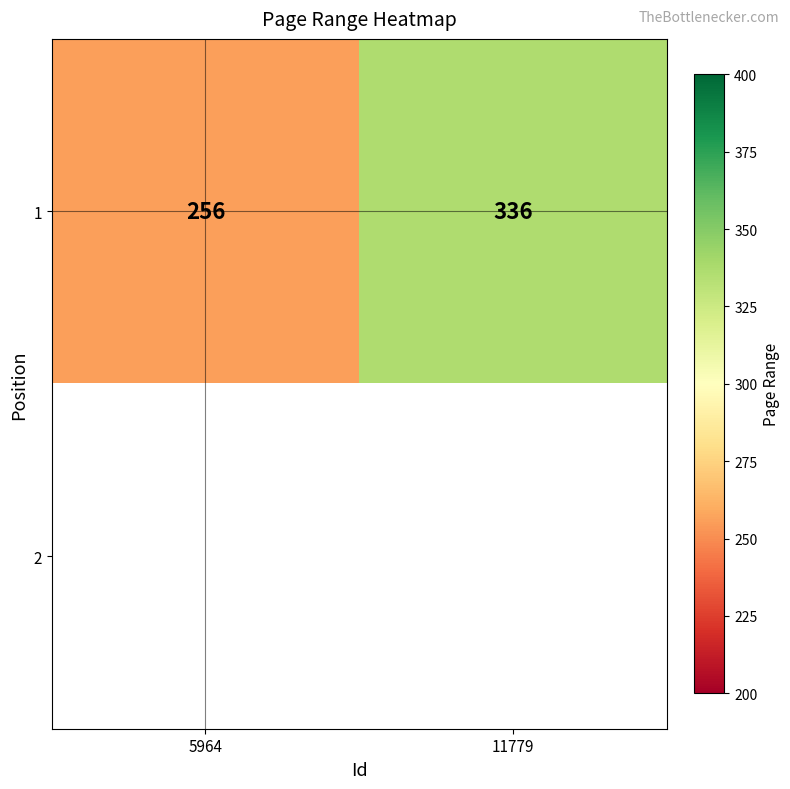

What is the highest value of the 1 series?

336